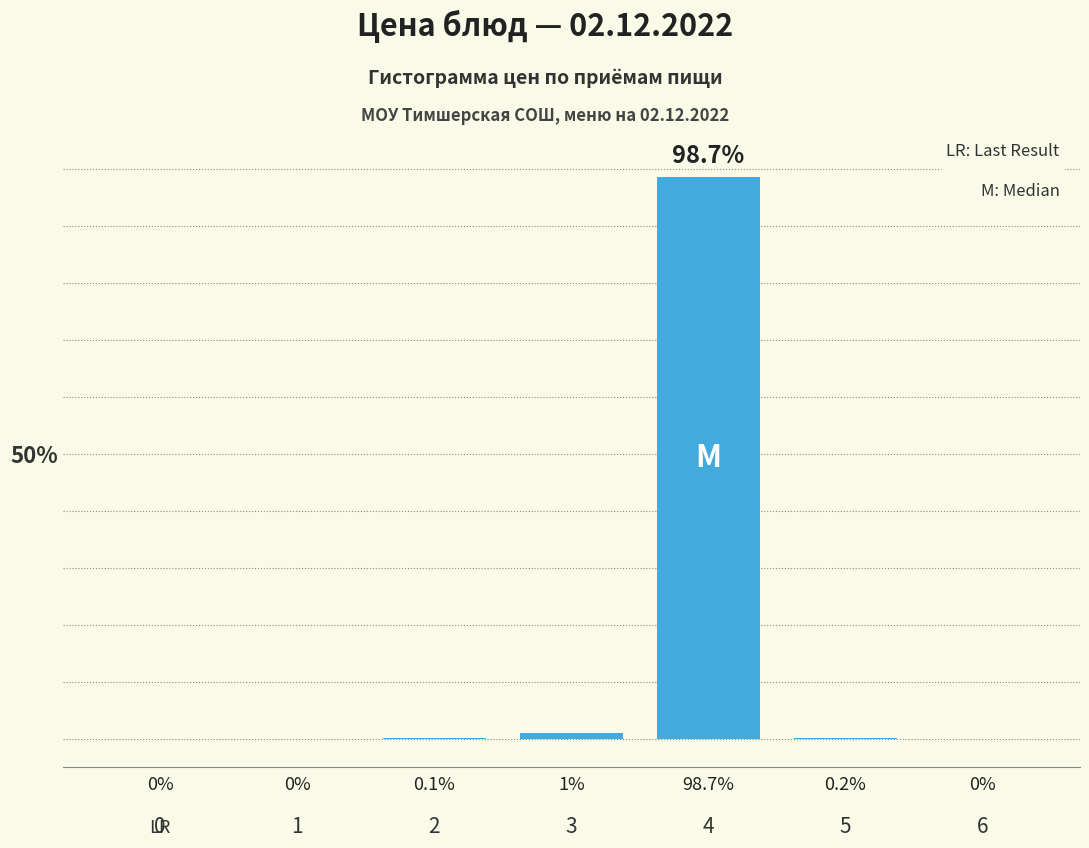

Reading left to right, list all the values displayed in this chart.

0=0.0	1=0.0	2=0.1	3=1.0	4=98.7	5=0.2	6=0.0